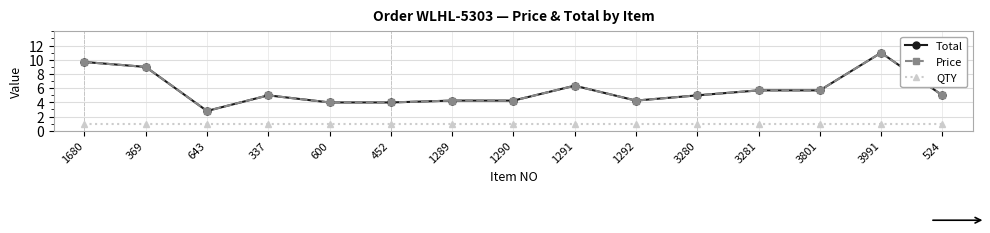

Is this an area chart (filled region under the line)?

No